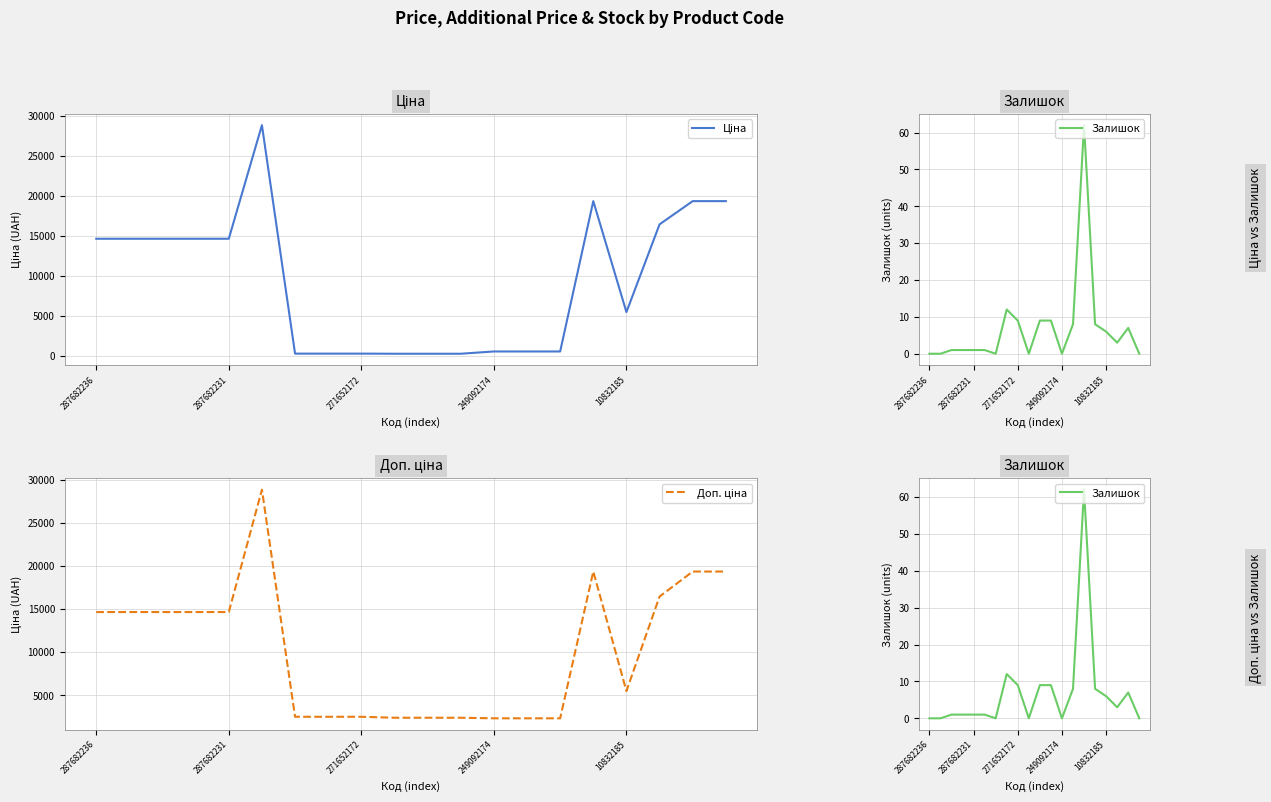

Reading left to right, list all the values displayed in this chart.

Ціна: 14649.6	14649.6	14649.6	14649.6	14649.6	28821.8	314.7	314.7	314.7	300.6	300.6	300.6	584.9	584.9	584.9	19343.1	5497.3	16448.2	19343.1	19343.1
Залишок: 0.0	0.0	1.0	1.0	1.0	1.0	0.0	12.0	9.0	0.0	9.0	9.0	0.0	8.0	62.0	8.0	6.0	3.0	7.0	0.0
Доп. ціна: 14649.6	14649.6	14649.6	14649.6	14649.6	28821.8	2517.5	2517.5	2517.5	2405.2	2405.2	2405.2	2339.7	2339.7	2339.7	19343.1	5497.3	16448.2	19343.1	19343.1